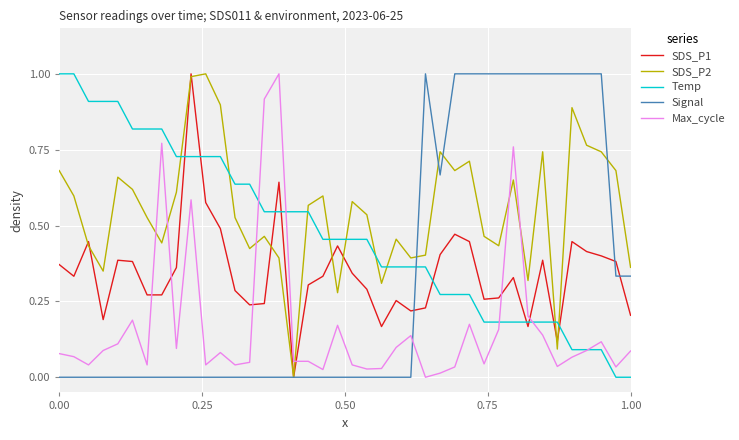

What is the maximum value for SDS_P1?

1.0